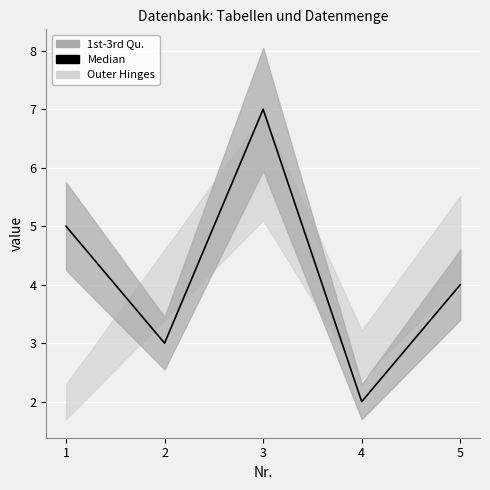

What is the value of the 3rd point from the left?

7